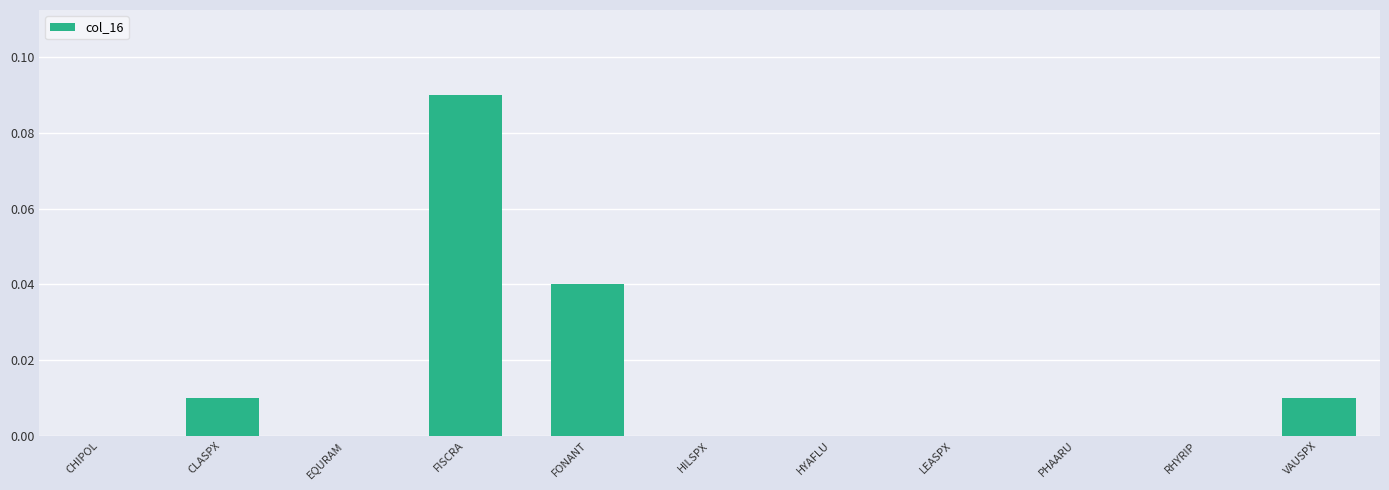

Which has a higher value, FISCRA or FONANT?

FISCRA